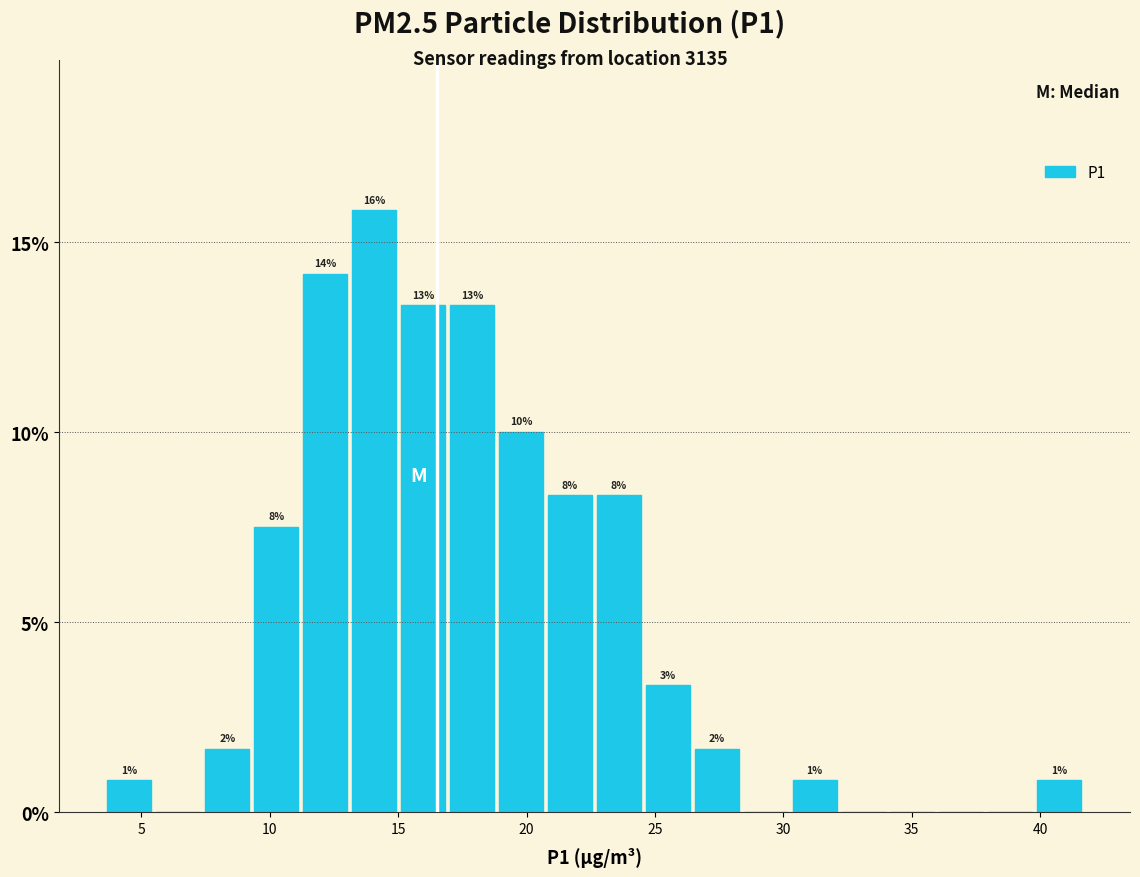

Around what value on the x-axis is the tallest bar? Give the approximate position of its centre, as read against the axis.

14.0